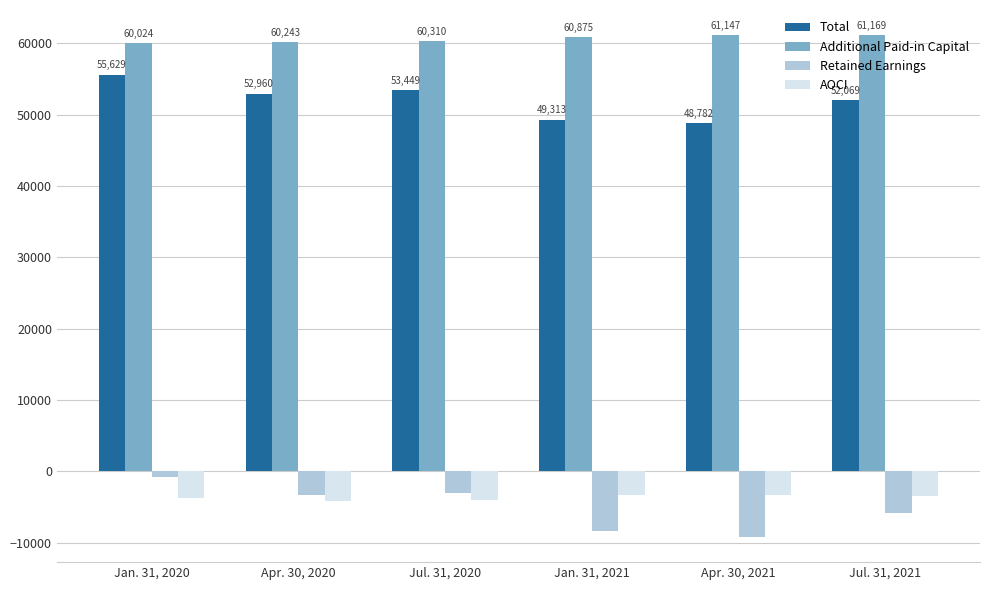

Reading right to left, transcribe all the data shown in this chart.

Total: Jul. 31, 2021=52069	Apr. 30, 2021=48782	Jan. 31, 2021=49313	Jul. 31, 2020=53449	Apr. 30, 2020=52960	Jan. 31, 2020=55629
Additional Paid-in Capital: Jul. 31, 2021=61169	Apr. 30, 2021=61147	Jan. 31, 2021=60875	Jul. 31, 2020=60310	Apr. 30, 2020=60243	Jan. 31, 2020=60024
Retained Earnings: Jul. 31, 2021=-5784	Apr. 30, 2021=-9200	Jan. 31, 2021=-8357	Jul. 31, 2020=-2969	Apr. 30, 2020=-3236	Jan. 31, 2020=-715
AOCI: Jul. 31, 2021=-3397	Apr. 30, 2021=-3247	Jan. 31, 2021=-3287	Jul. 31, 2020=-3974	Apr. 30, 2020=-4127	Jan. 31, 2020=-3760